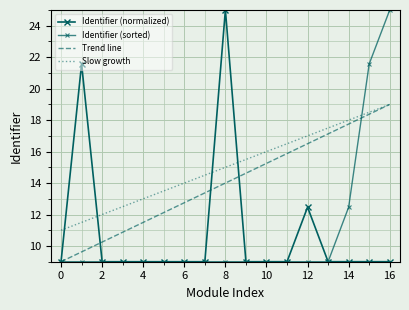

In Identifier (normalized), how many points are lower than both neighbors (excluding endpoints)?

3